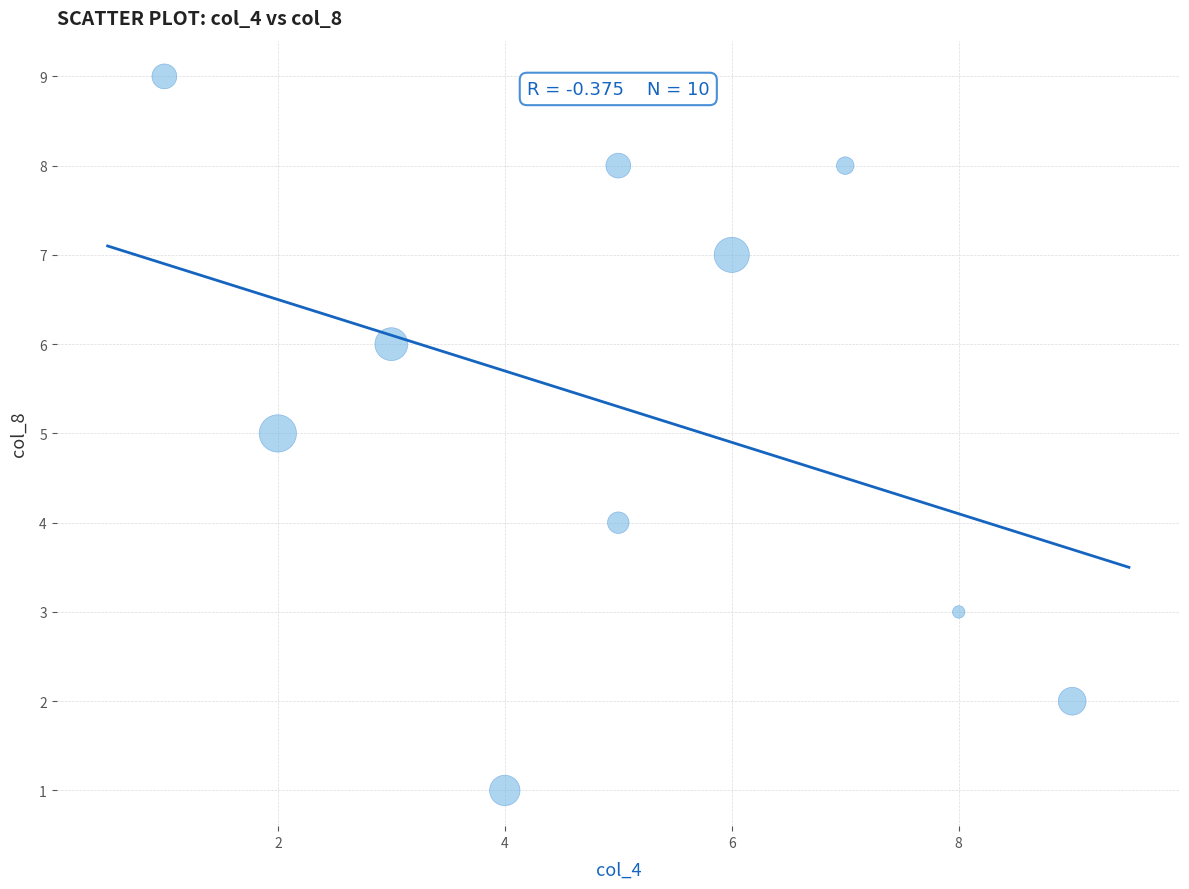

What is the range of Y values (max minus min)?

8